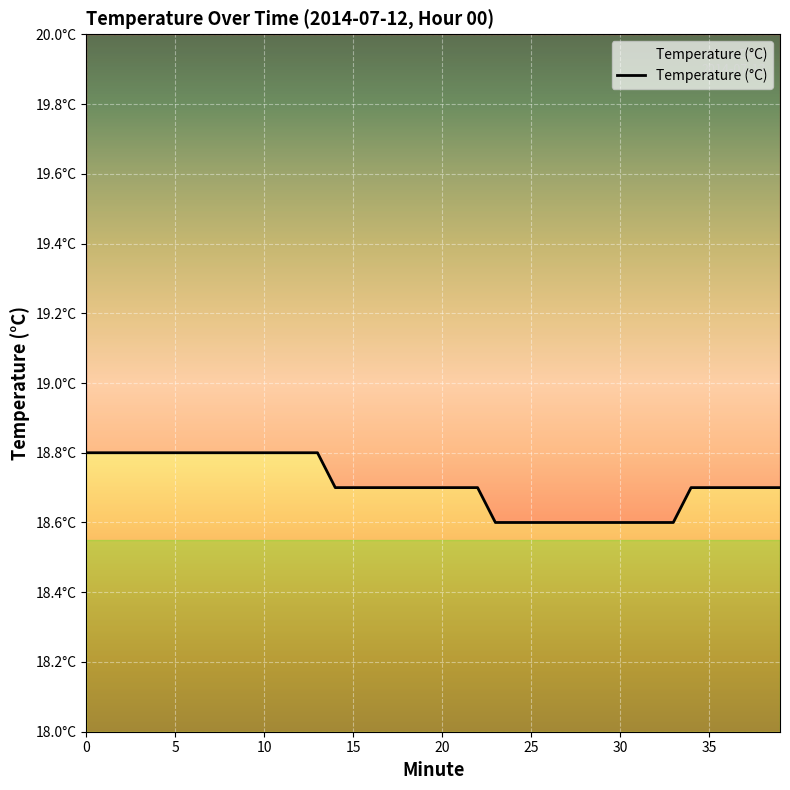

Which has a higher value, 35 or 8?

8